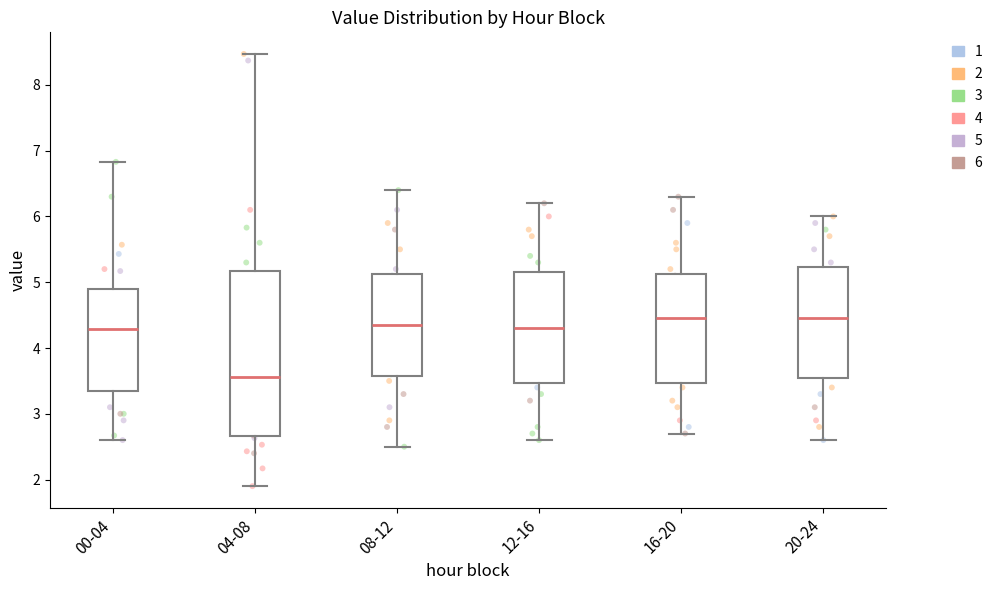

Which box's median line is the lowest?

04-08